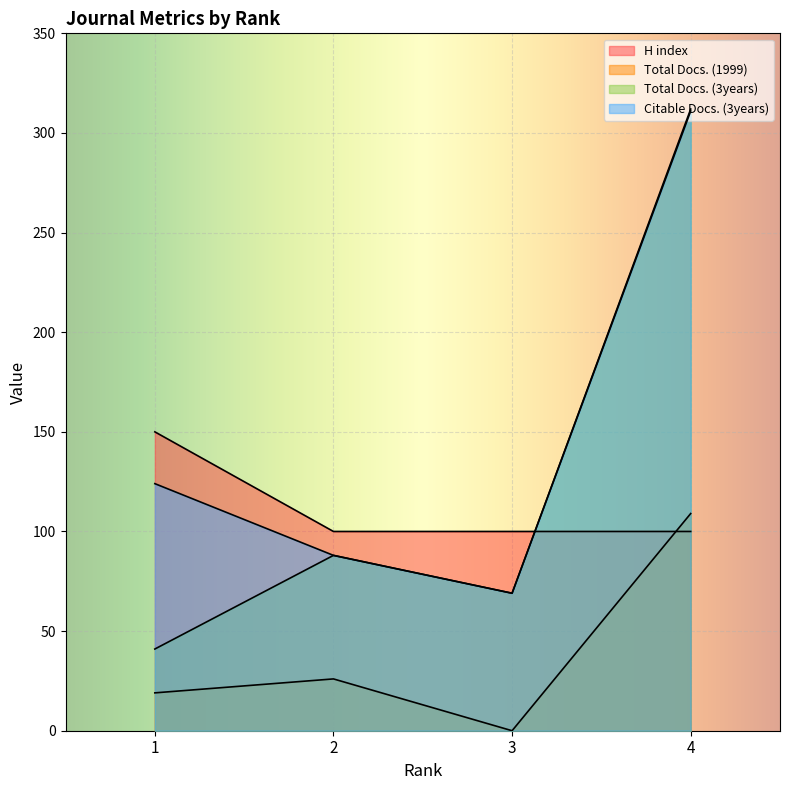

Reading left to right, what are all the values shown in this chart?

H index: 150	100	100	100
Total Docs. (1999): 19	26	0	109
Total Docs. (3years): 41	88	69	312
Citable Docs. (3years): 124	88	69	311